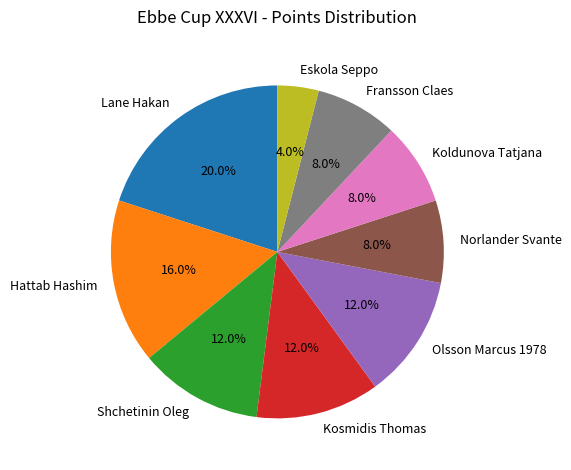

What percentage is the Hattab Hashim slice, to the nearest percent?

16%